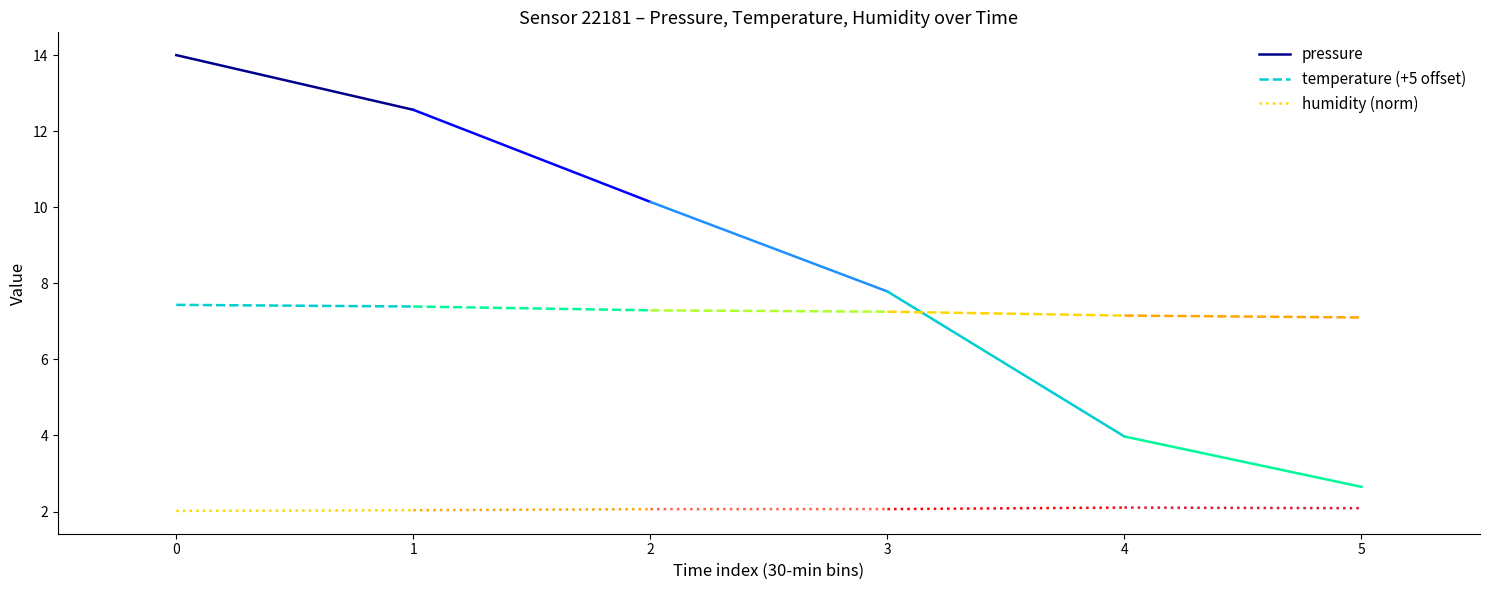

Between 0 and 1, which series saw the biggest shift?

pressure